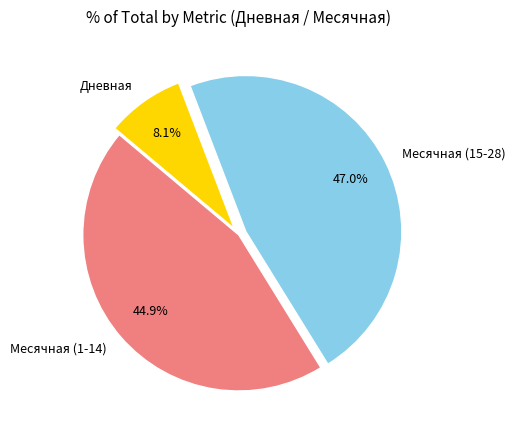

Which has a higher value, Месячная (1-14) or Дневная?

Месячная (1-14)